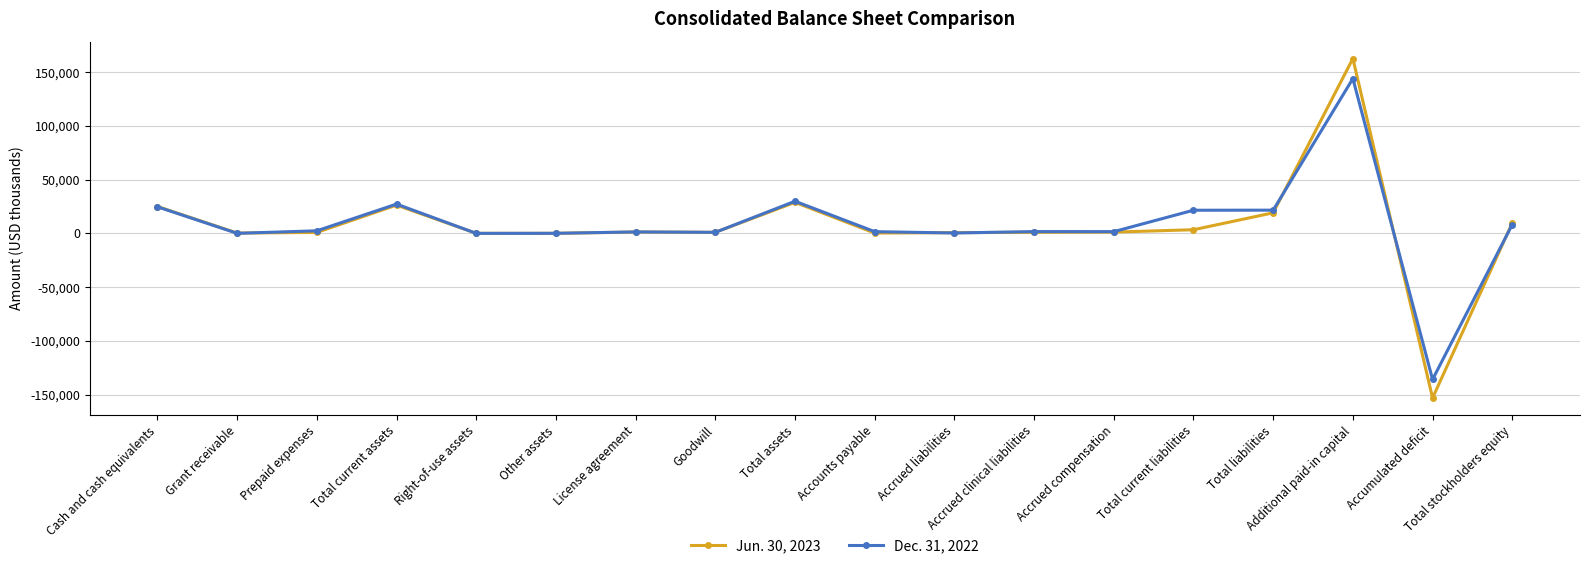

What is the average value of the Dec. 31, 2022 series?

8474